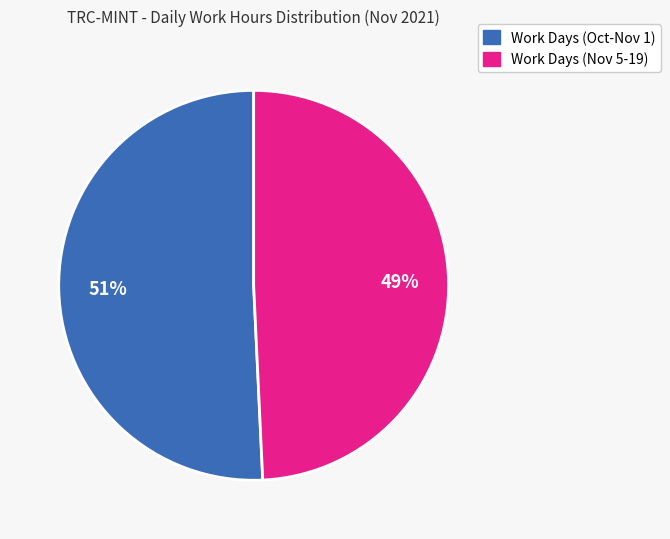

To the nearest percent, what is the average slice percentage?

50%